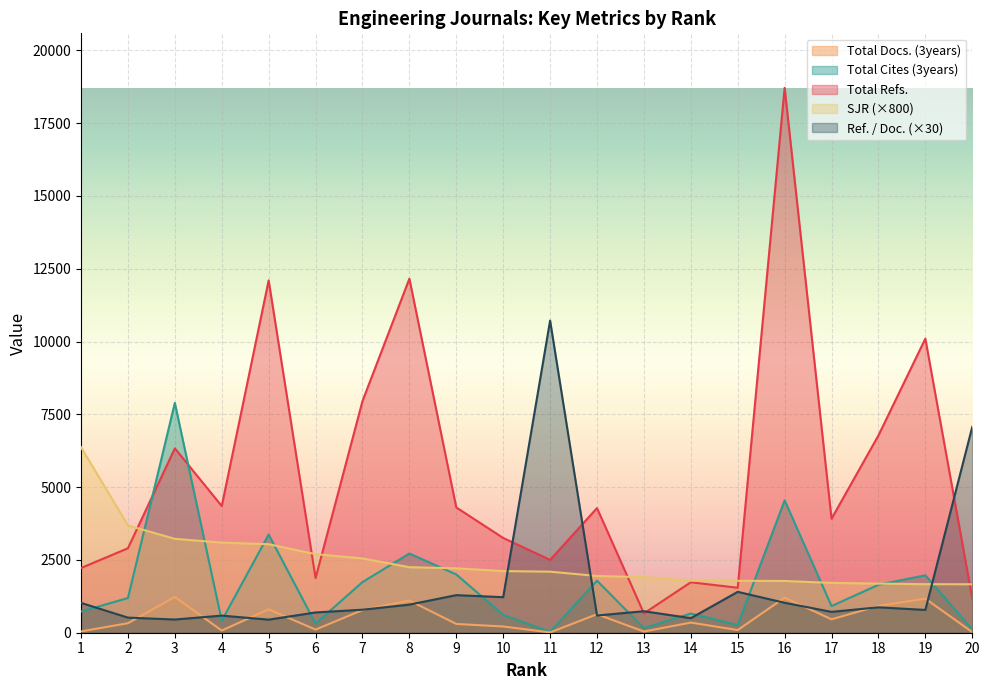

How many times do Ref. / Doc. and Total Docs. (3years) cross each other?

12